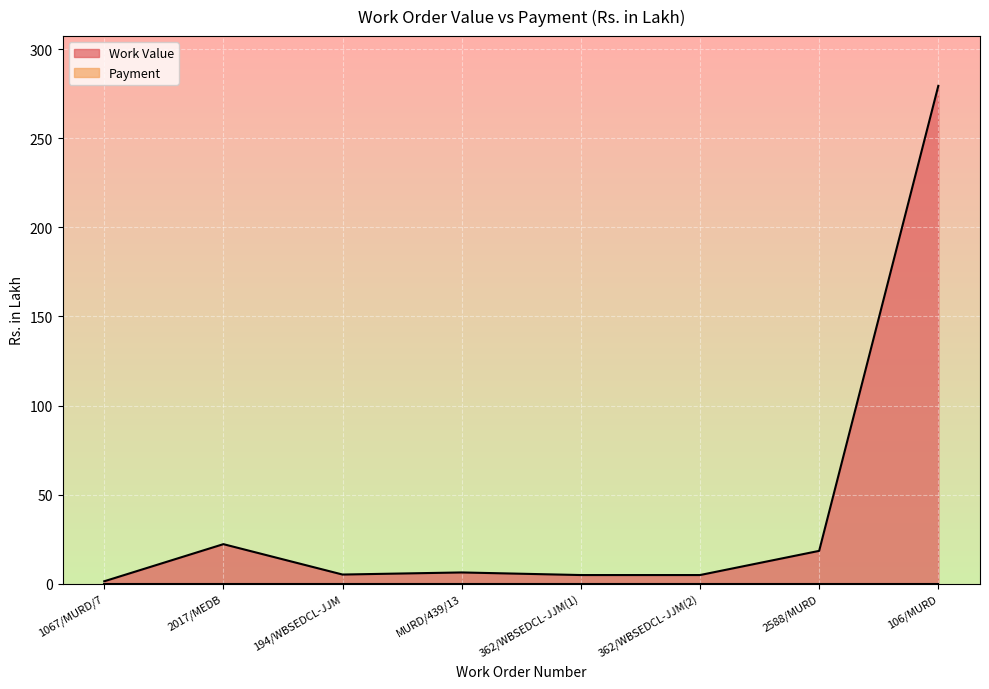

What is the difference between the second highest and second lowest values?

17.3